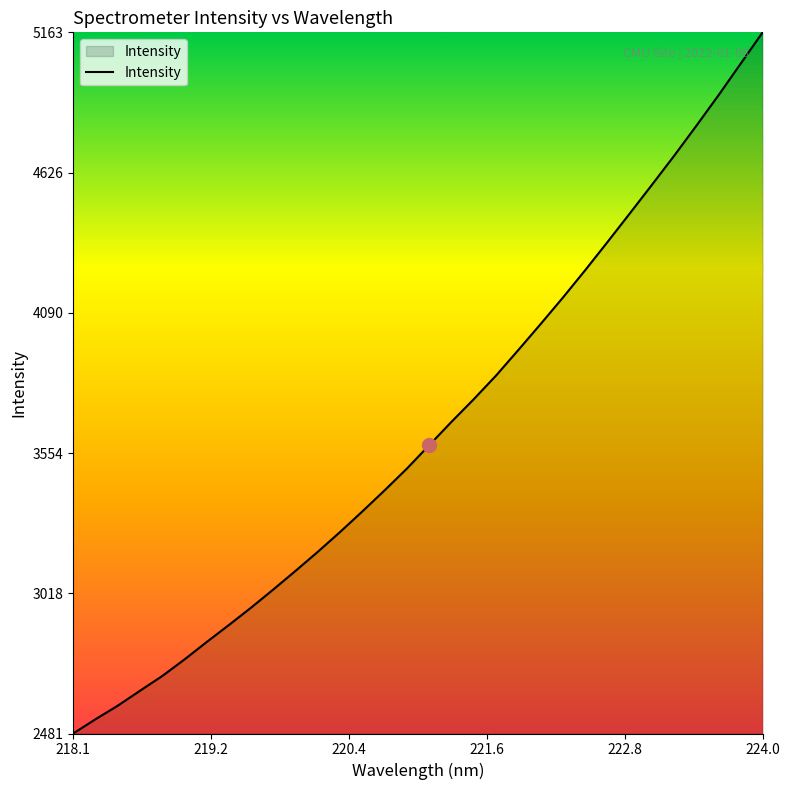

What is the minimum value shown in the chart?

2481.7